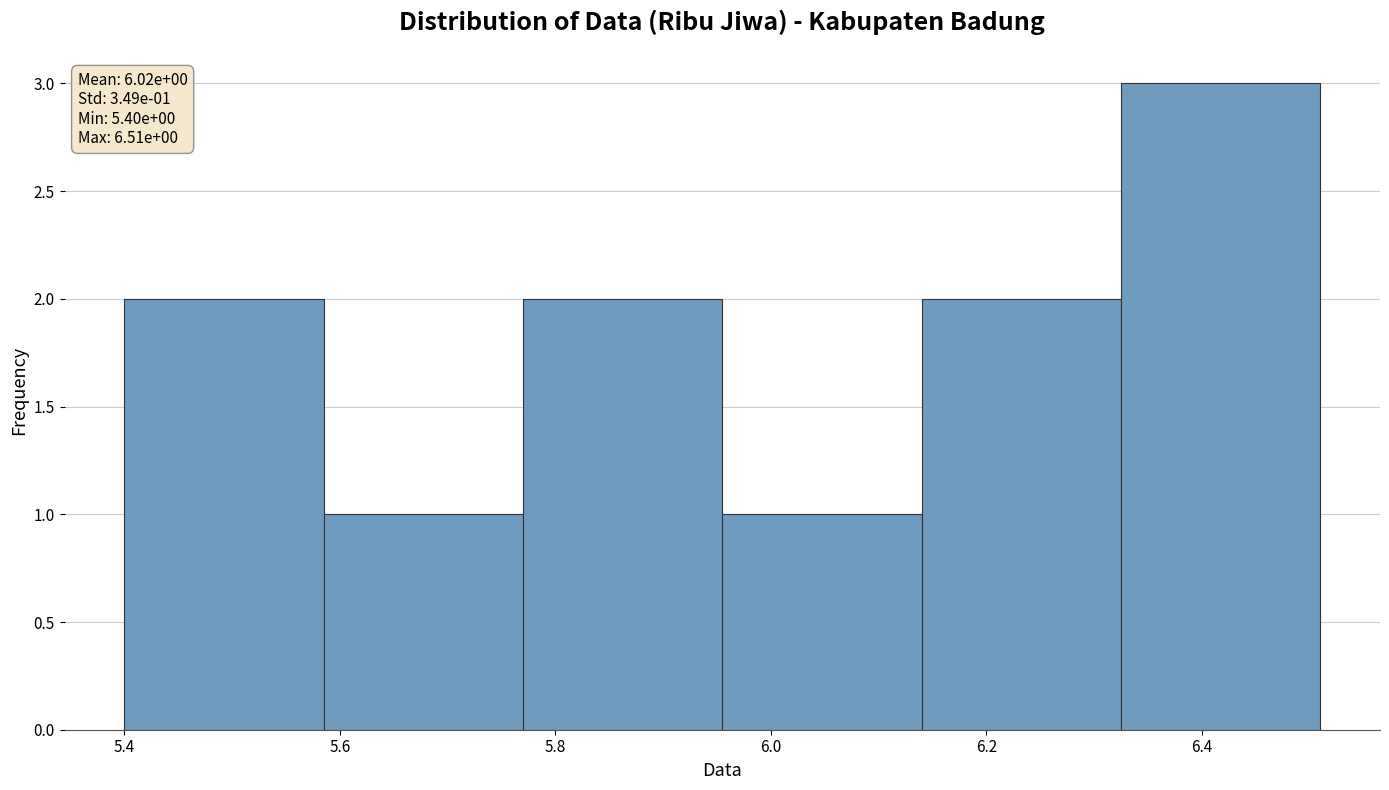

Over which range of the x-axis is the bar tallest?

6.325 to 6.510